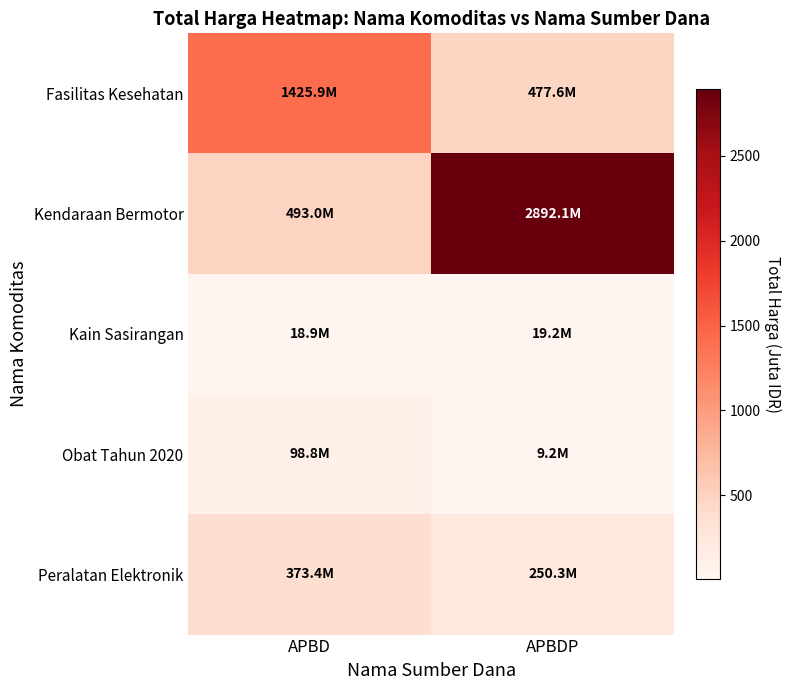

List the series in order of their peak value, lowest first.

Kain Sasirangan, Obat Tahun 2020, Peralatan Elektronik, Fasilitas Kesehatan, Kendaraan Bermotor